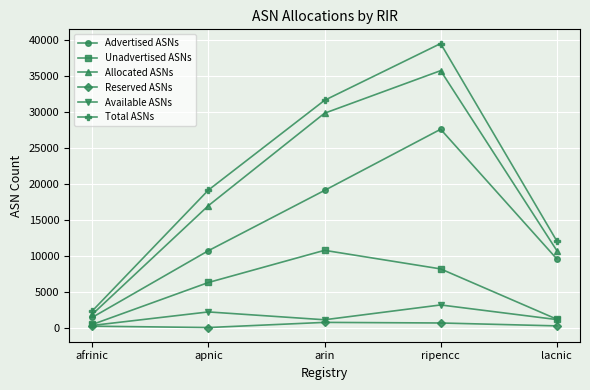

At which category does the chart reach its peak across all series?

ripencc